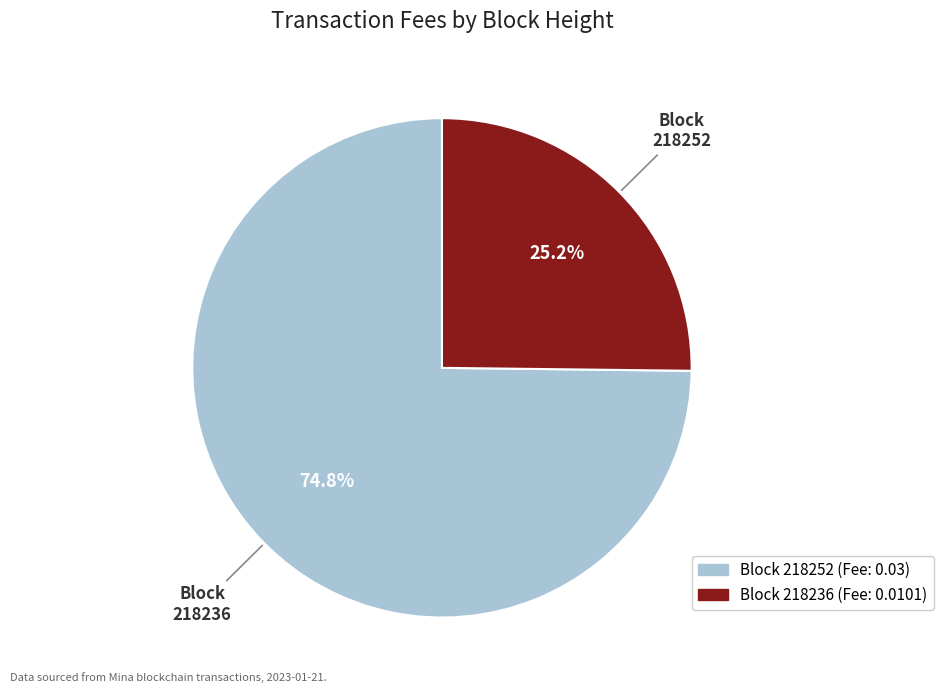

Which slice is the smallest?

218236